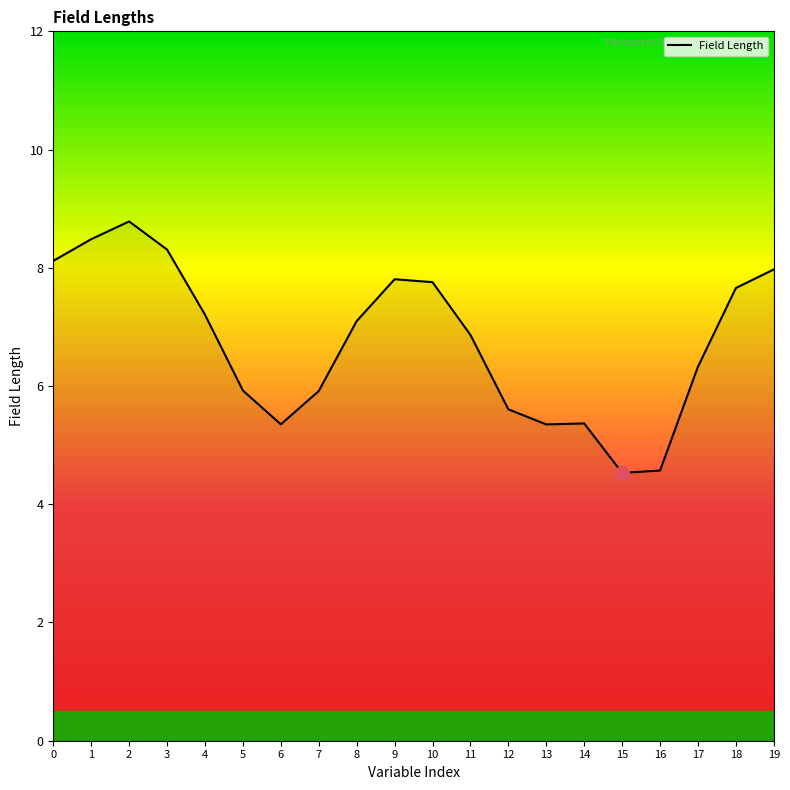

Approximately how many times larger is the value at 17 compared to 18?

0.8